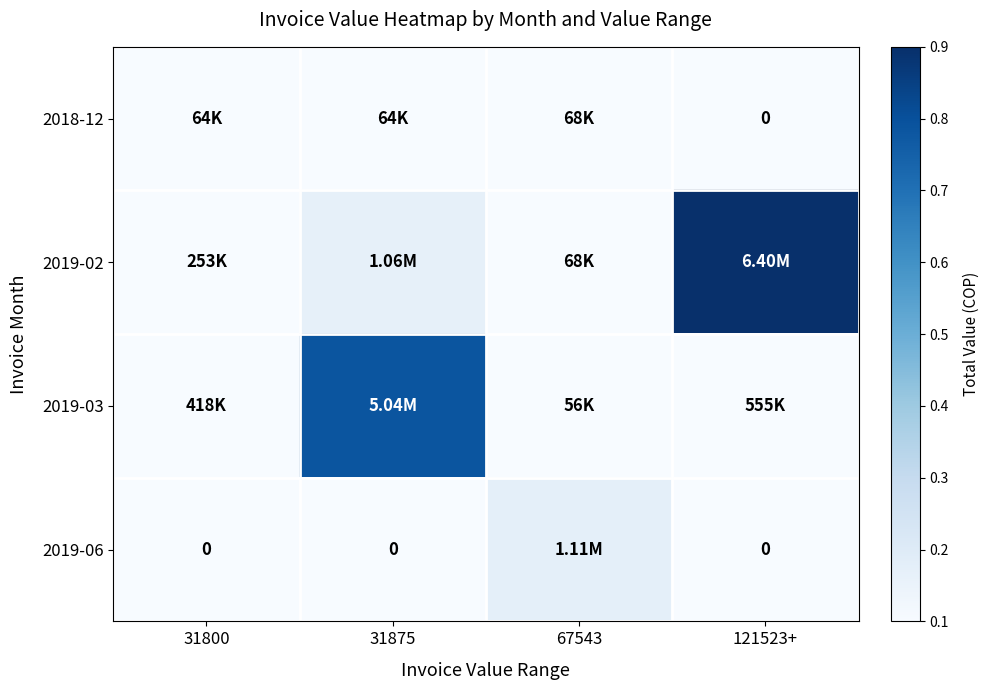

How many values in 2018-12 are above zero?

3